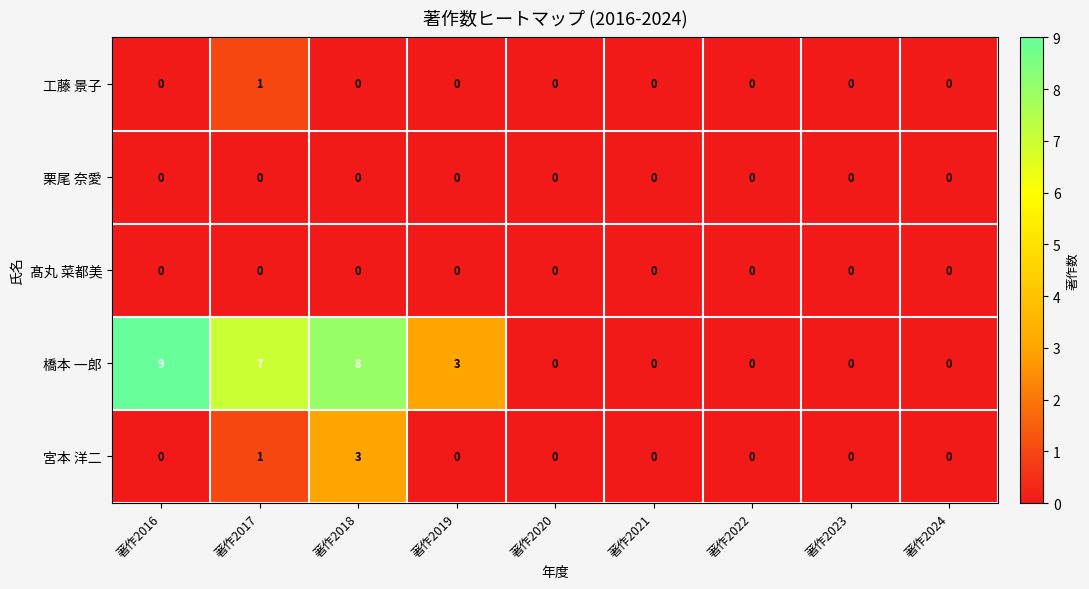

What is the difference between the highest and lowest values at 著作2017?

7